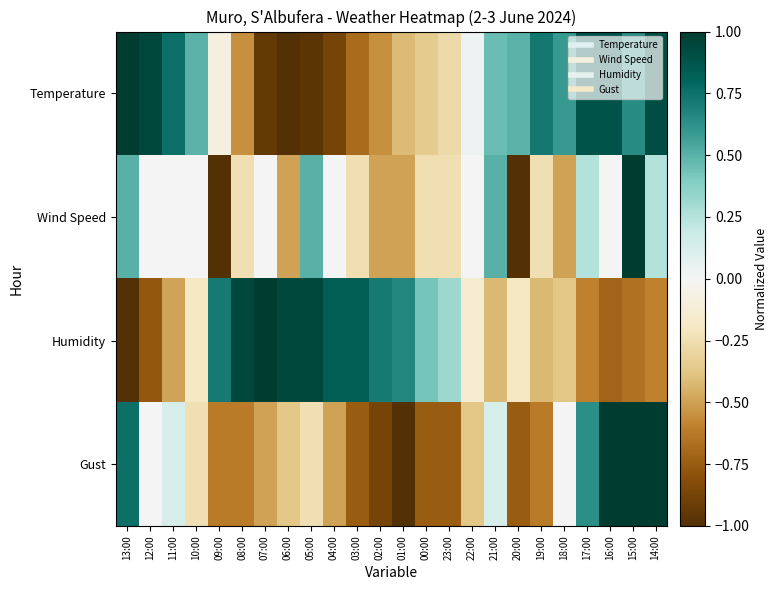

Count the number of categories in the chart.

24